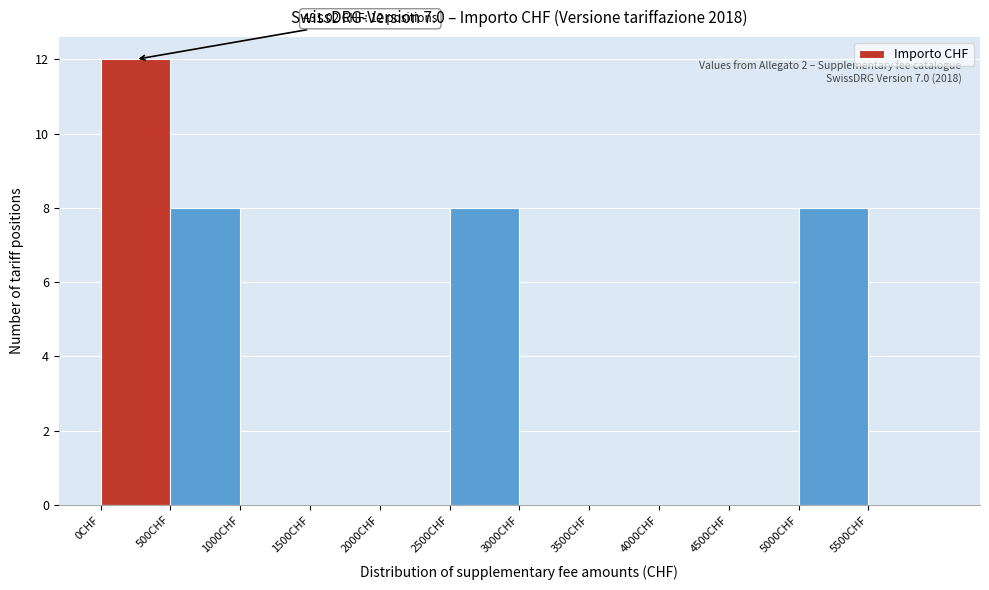

Which range on the x-axis has the tallest bar?

0 to 500